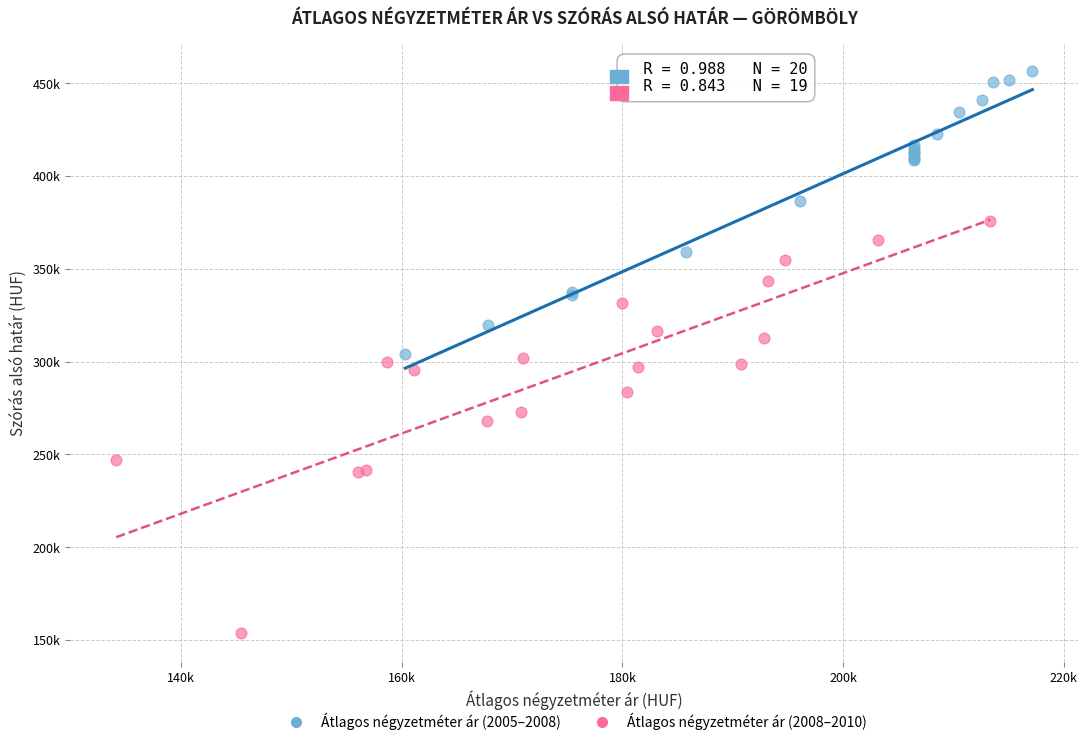

Which series has the widest spread of Y values?

Átlagos négyzetméter ár (2008–2010)